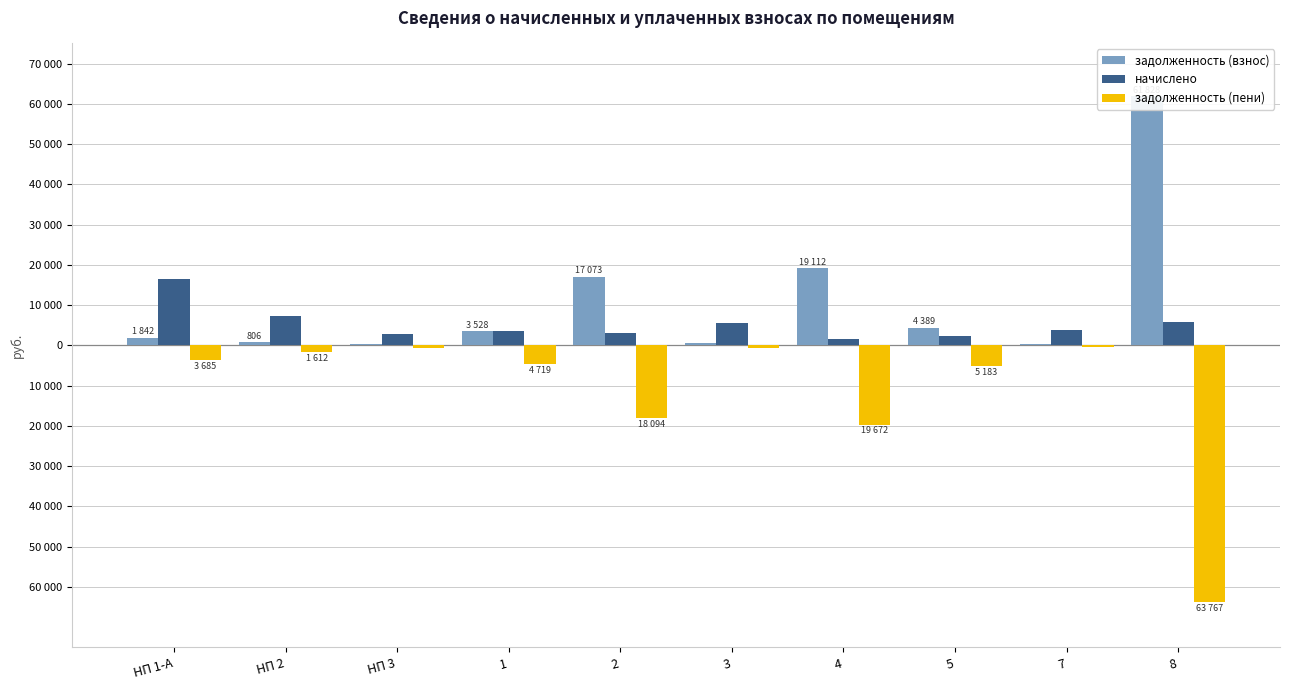

Rank the categories by задолженность (взнос) value from highest to lowest.

8, 4, 2, 5, 1, НП 1-А, НП 2, 3, 7, НП 3